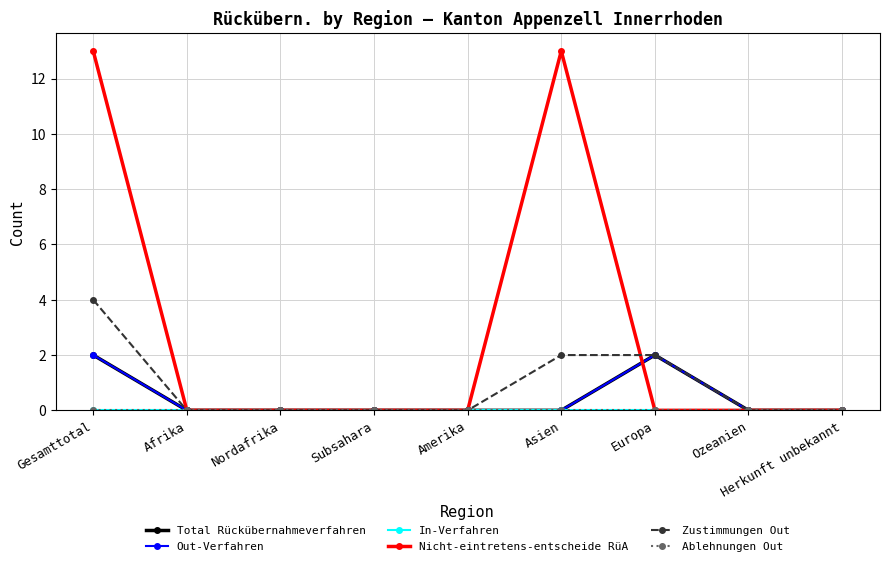

Which has a higher value, Amerika or Asien?

Amerika